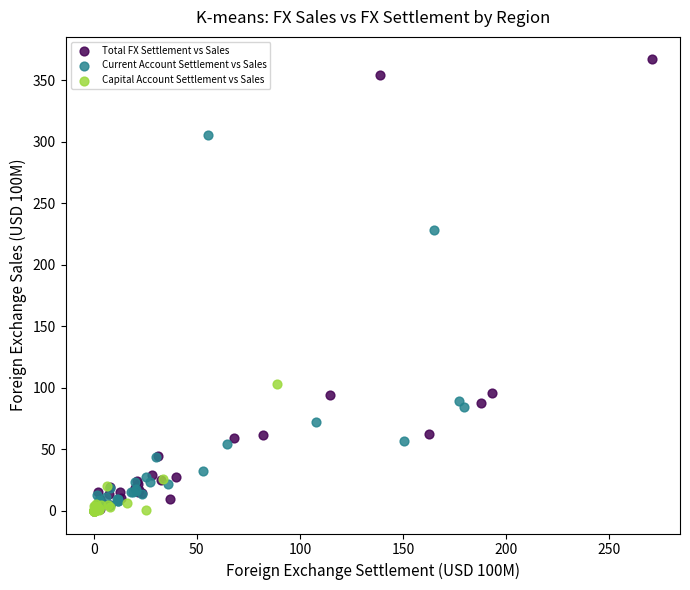

Which series has the largest Y range (max minus min)?

Total FX Settlement vs Sales